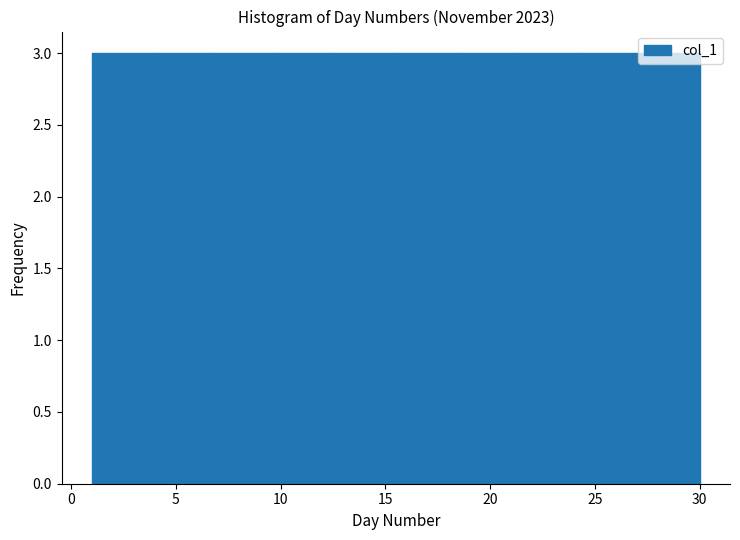

How tall is the bar that spans 21.3 to 24.2 on the x-axis? Neither the bar edges nor the heights are printed on the chart, so give them approximately, as read against the axes.

3